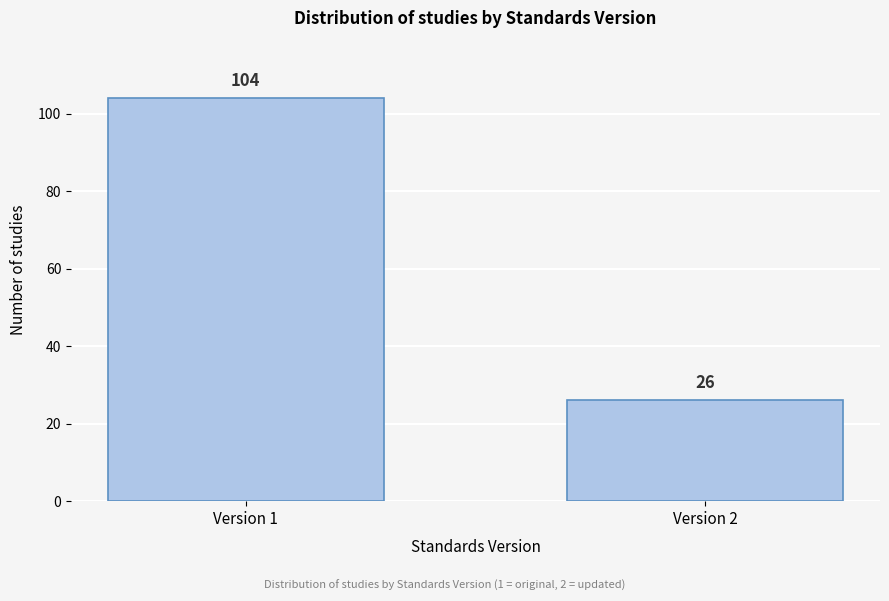

Reading right to left, transcribe all the data shown in this chart.

Version 2=26	Version 1=104